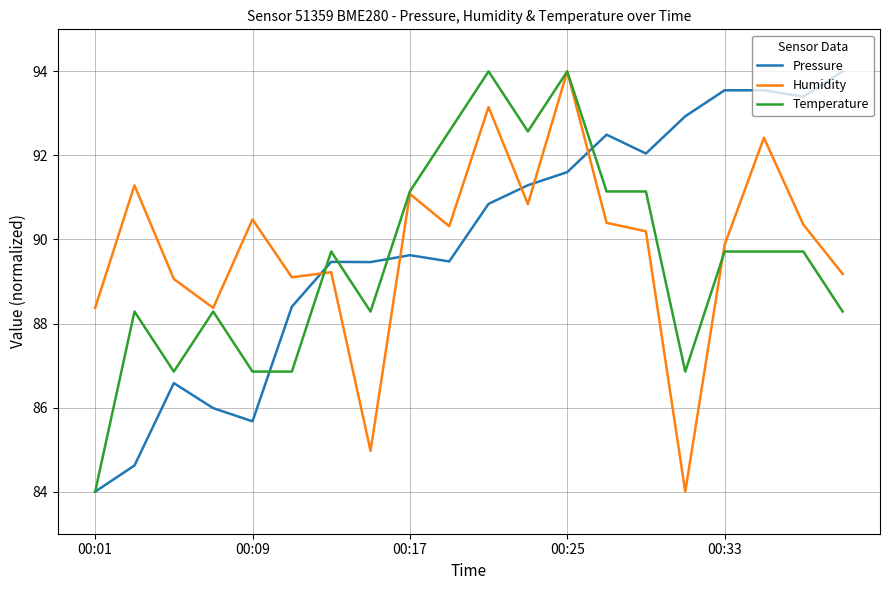

What is the minimum value shown in the chart?

84.0